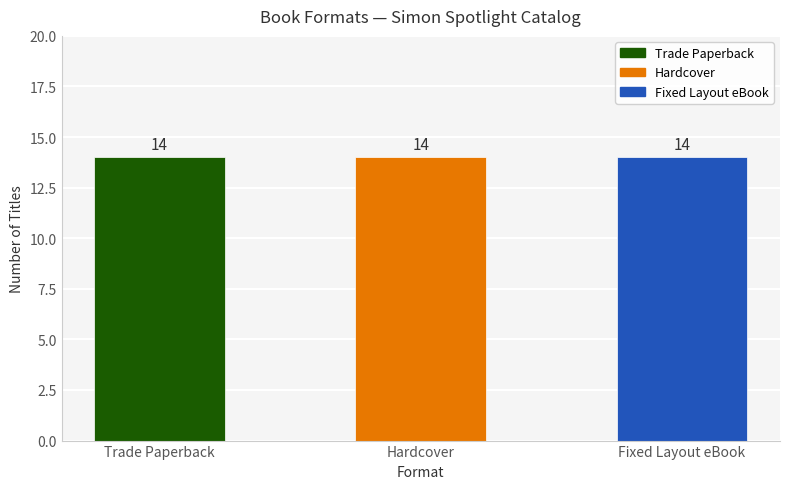

List the series in order of their peak value, highest first.

Trade Paperback, Hardcover, Fixed Layout eBook